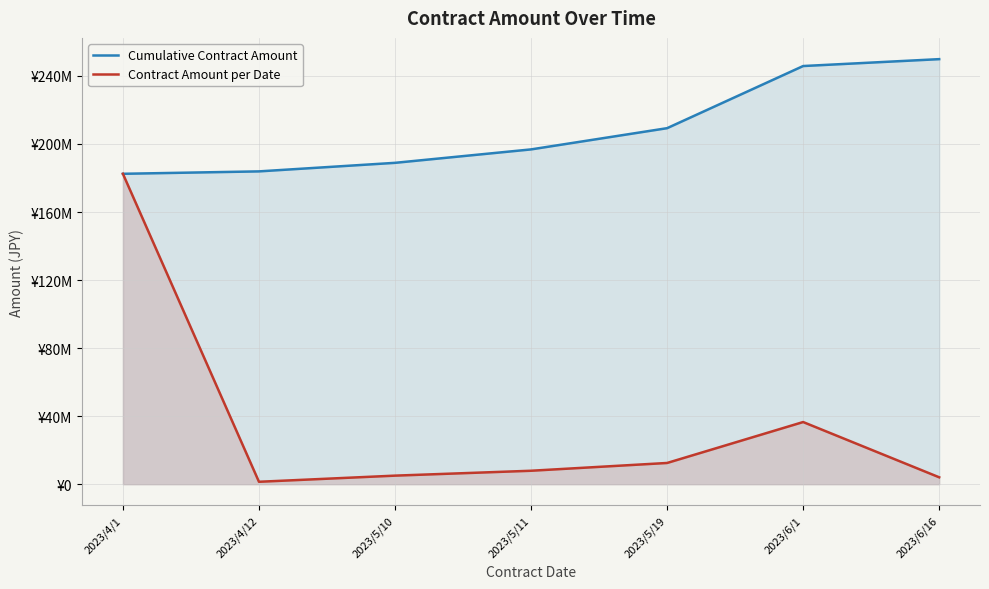

How many values in the Contract Amount per Date series exceed 7898000?

3